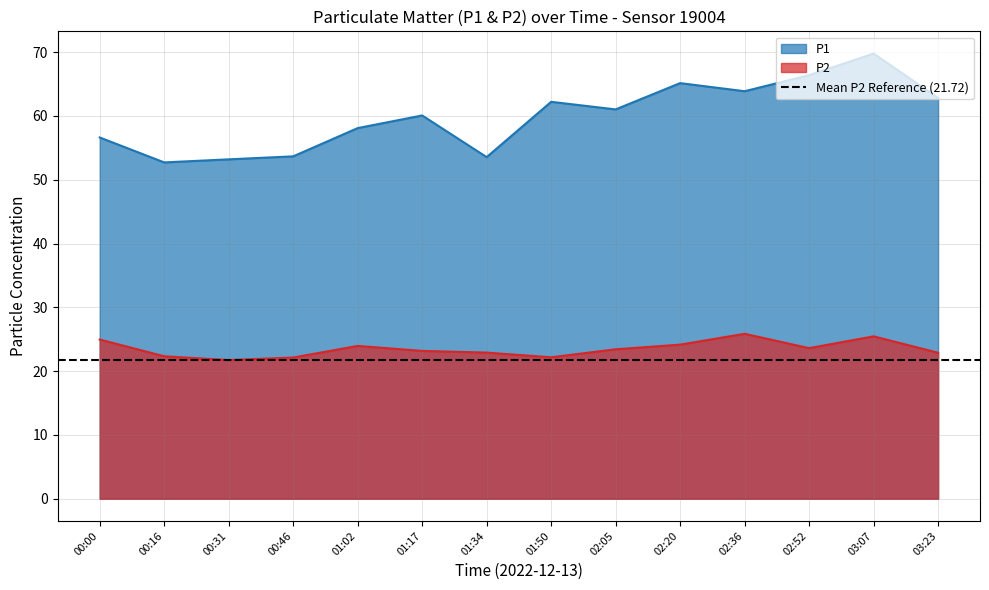

What is the highest value of the P1 series?

69.8